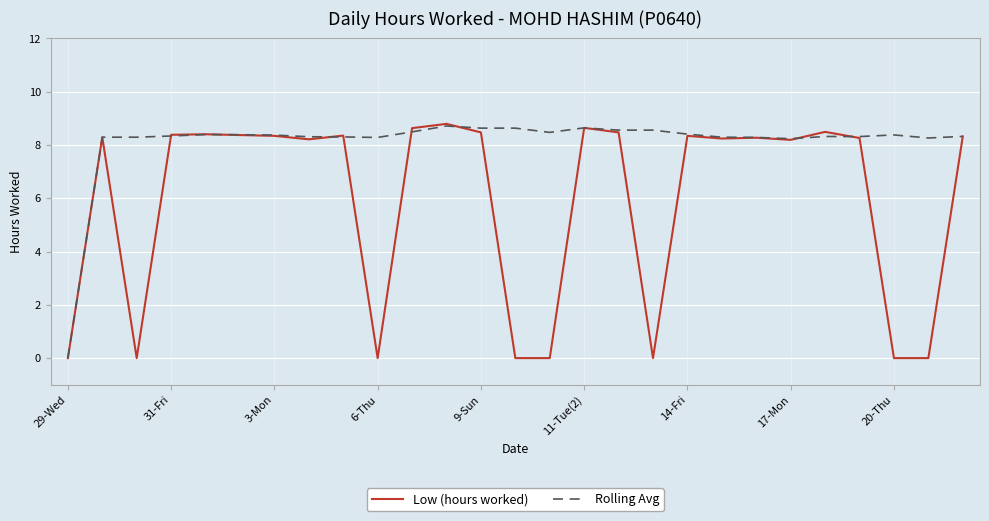

How many lines are shown in the chart?

2